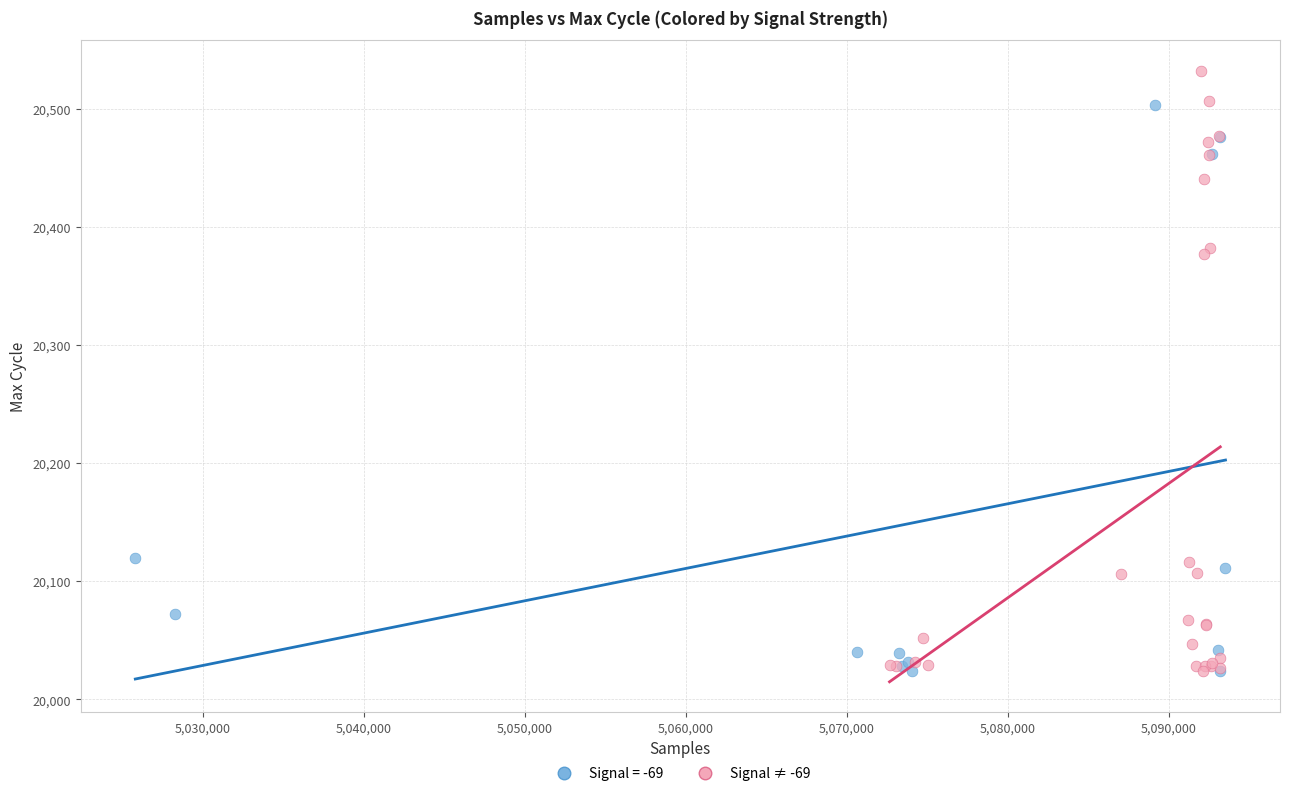

Which series has the widest spread of Y values?

Signal ≠ -69